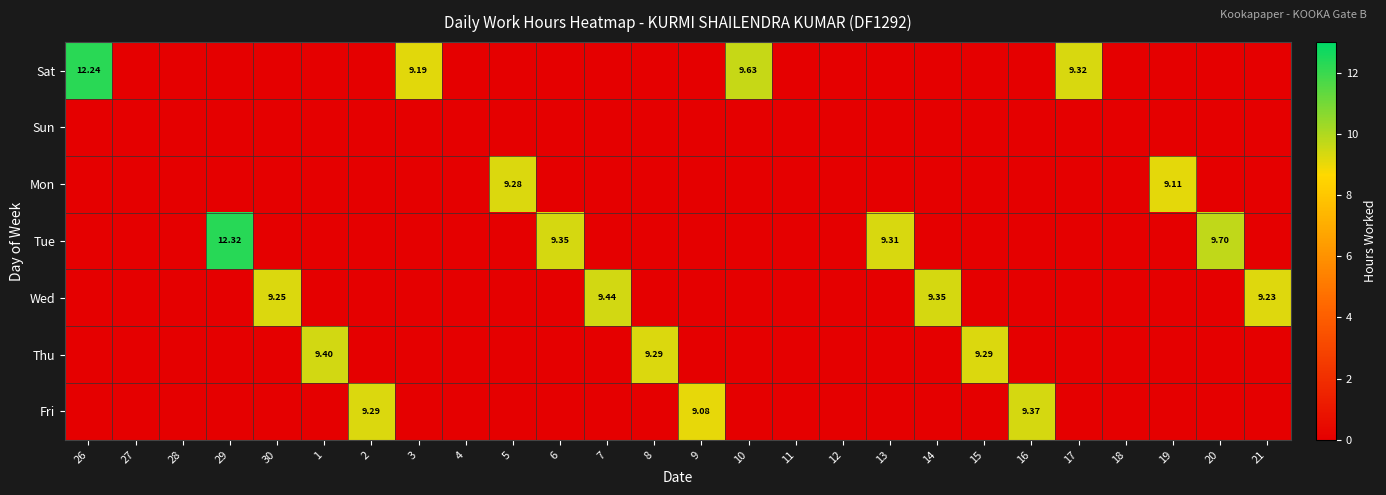

What is the difference between the highest and lowest values at 15?

9.3